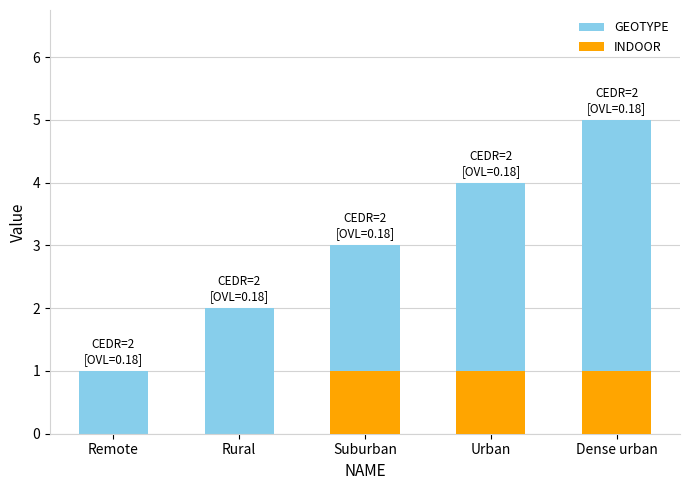

What is the value of the INDOOR bar at the 5th from the left?

1